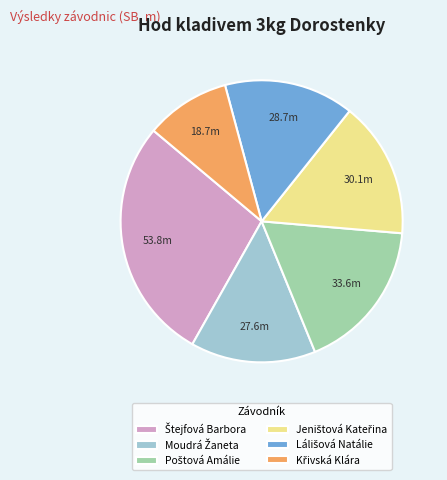

Is there a majority slice in this chart?

No